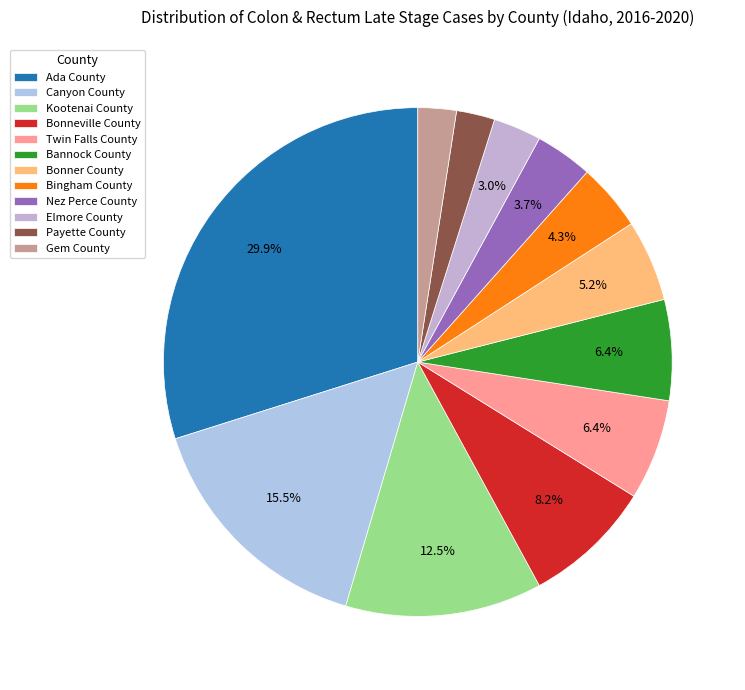

What percentage is the Bingham County slice, to the nearest percent?

4%